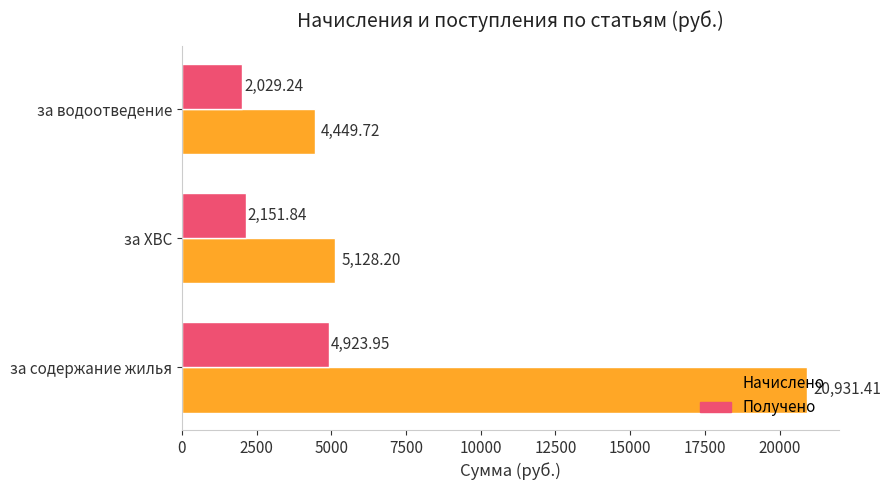

How many values in the Получено series exceed 2151?

2